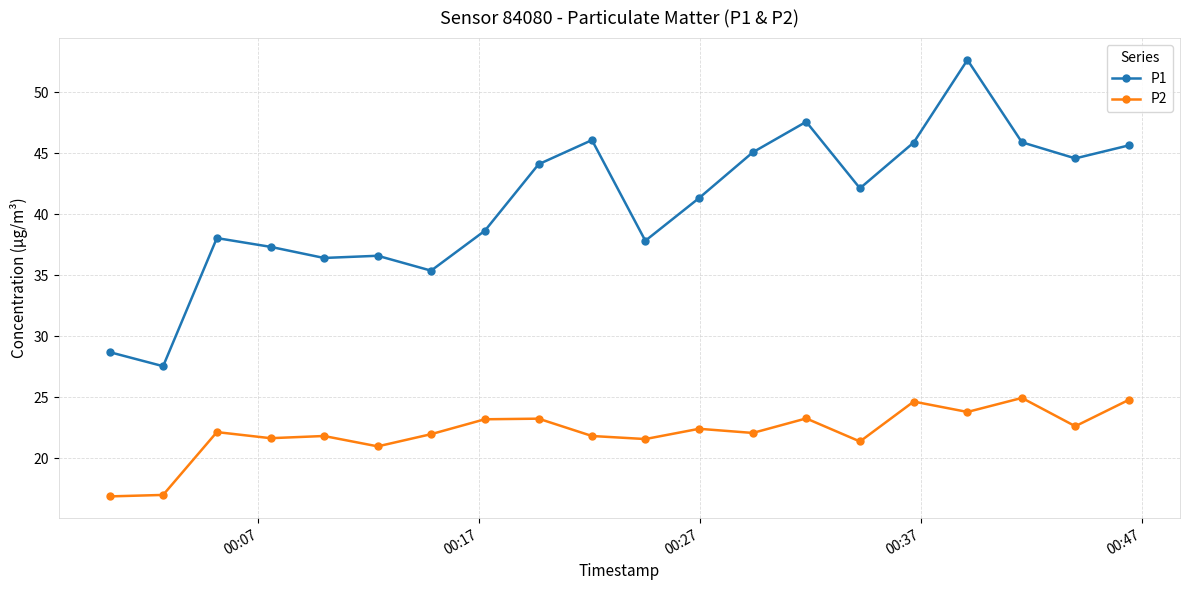

Which series has the widest spread of values?

P1